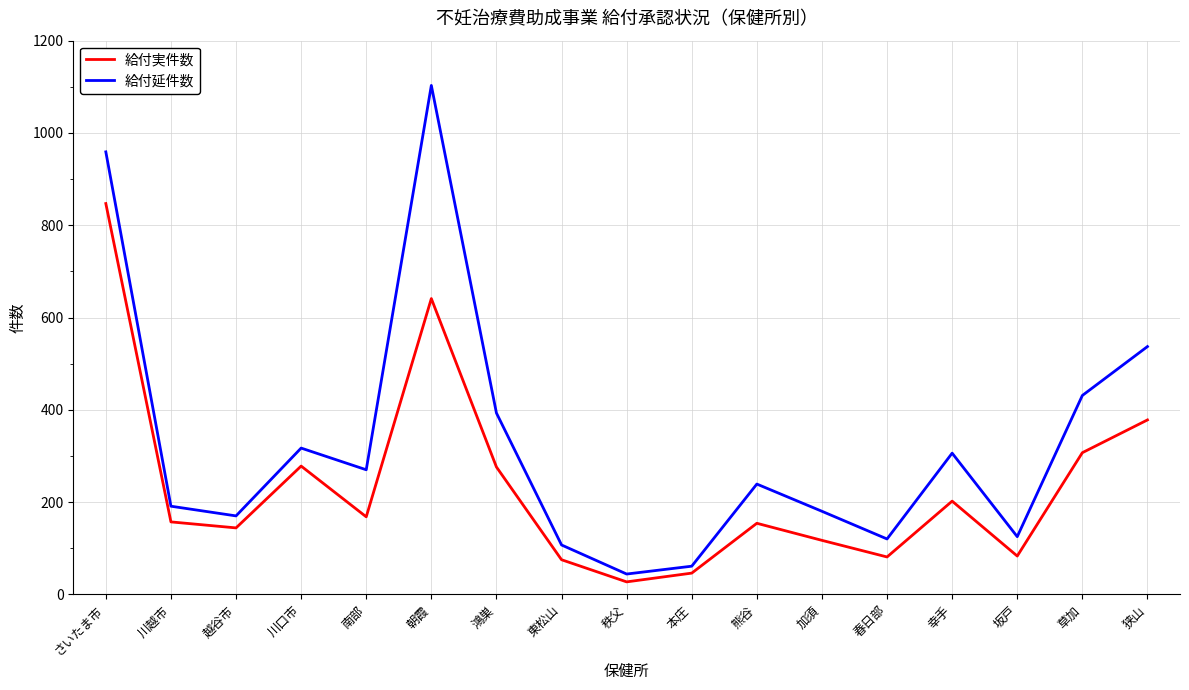

True or false: 給付延件数 and 給付実件数 intersect in this chart.

False